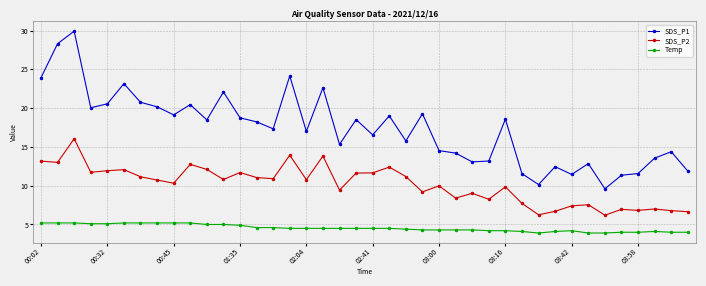

What is the value of the Temp point at the 33rd from the left?

4.2